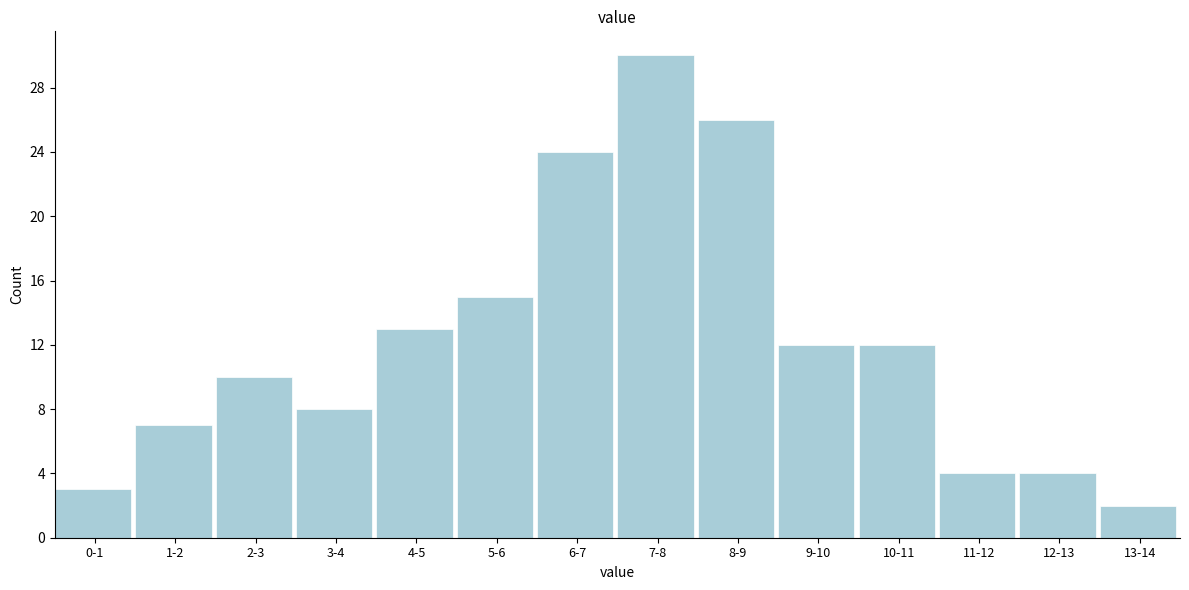

Reading right to left, what are all the values shown in this chart?

2	4	4	12	12	26	30	24	15	13	8	10	7	3